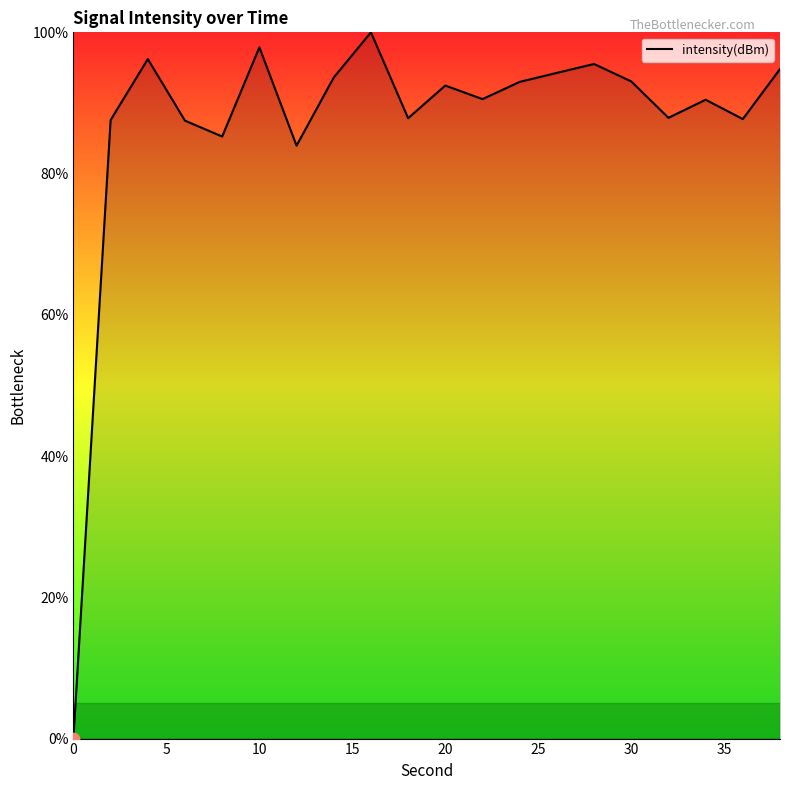

What is the greatest value displayed?

100.0